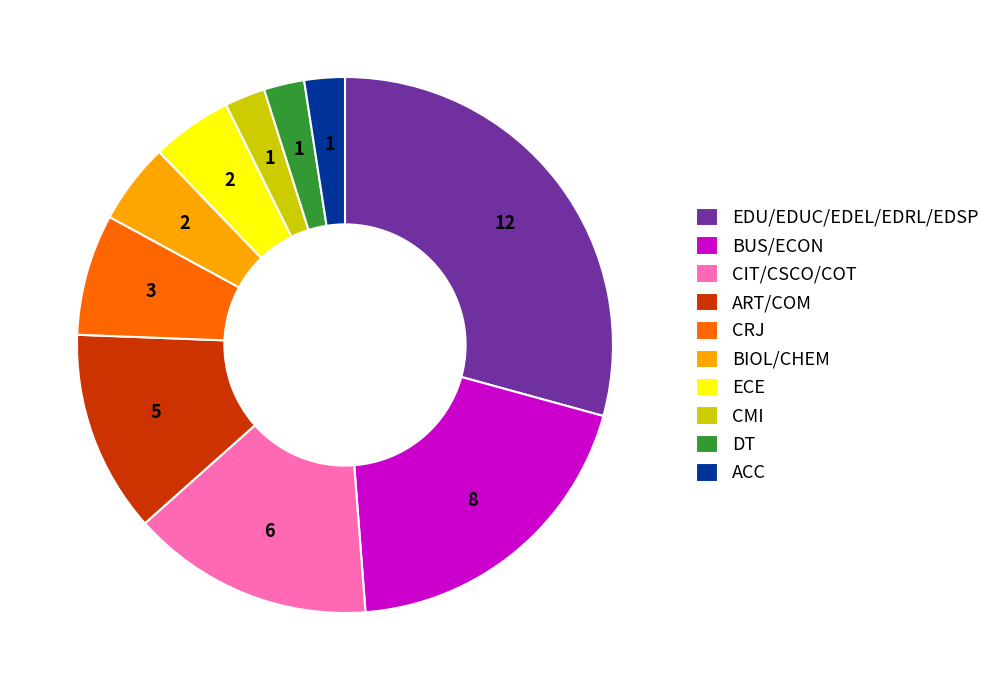

Which category has the biggest portion of the pie?

EDU/EDUC/EDEL/EDRL/EDSP